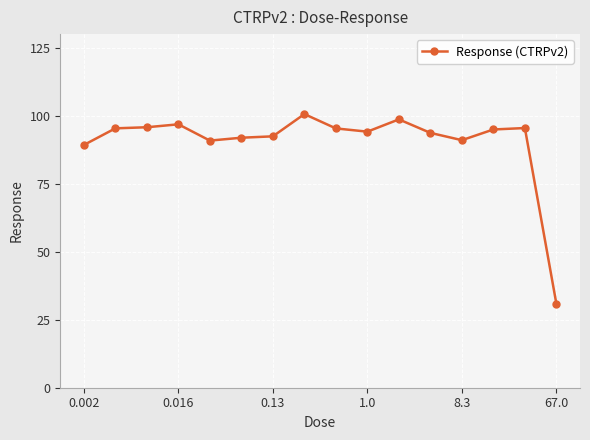

What is the maximum value shown in the chart?

100.6